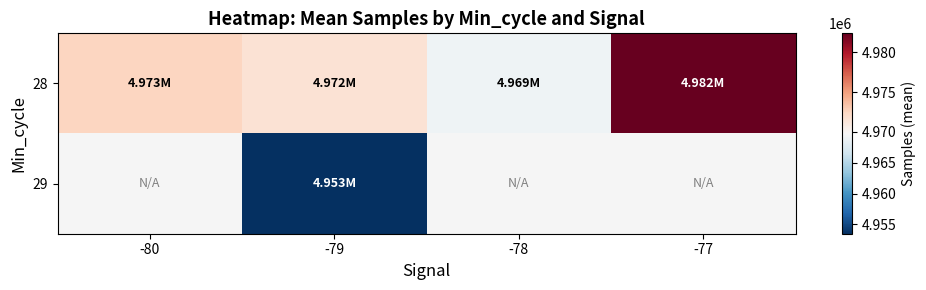

The 29 series shows 4953449.0 at -79. True or false?

True